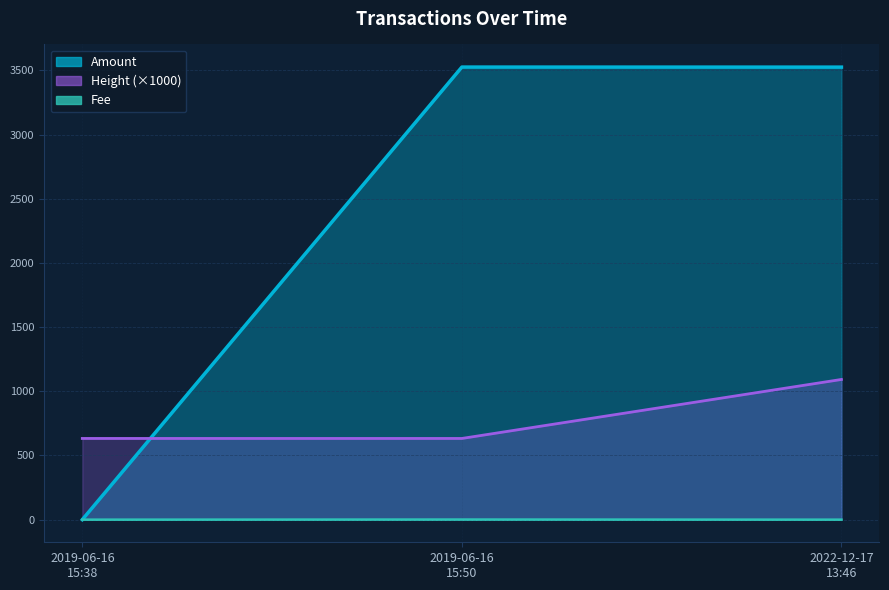

The value of Fee at 2019-06-16 15:38 is 0.0. True or false?

False